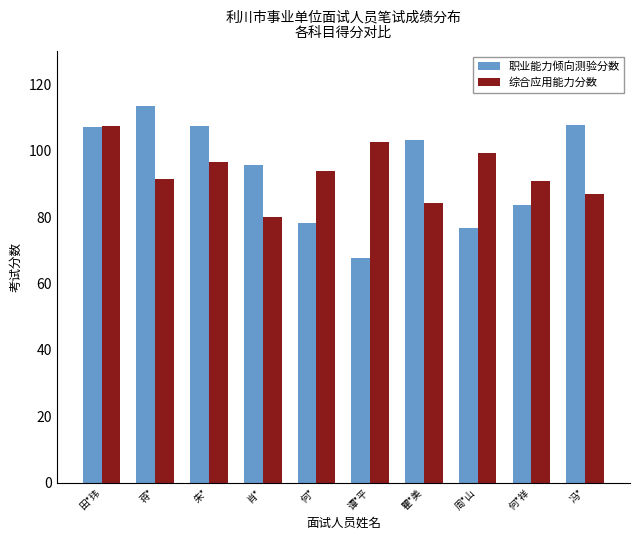

What is the average value of the 职业能力倾向测验分数 series?

94.0